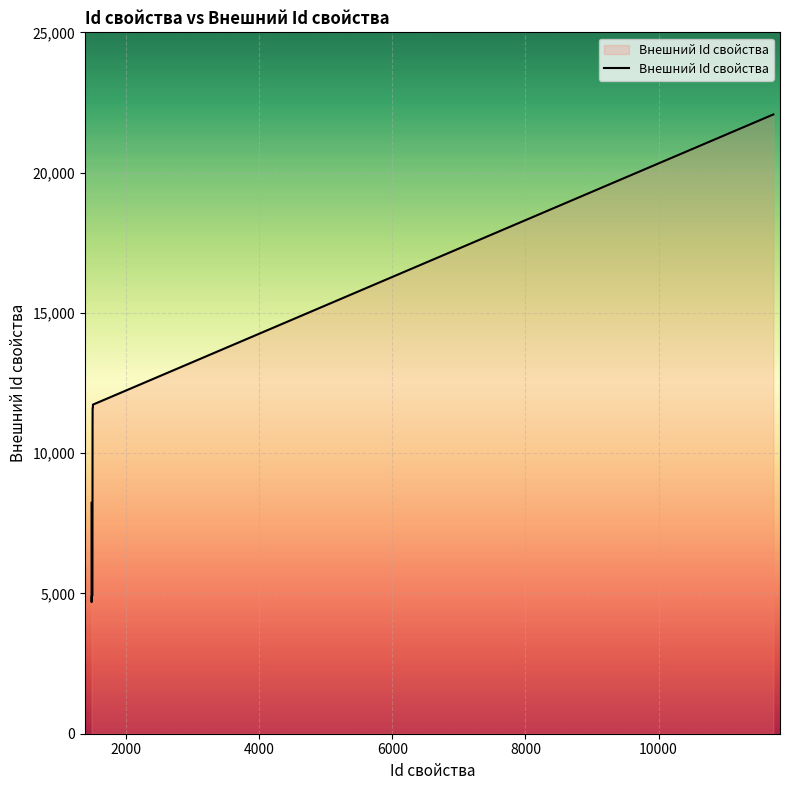

What is the difference between the maximum and minimum values?

17381